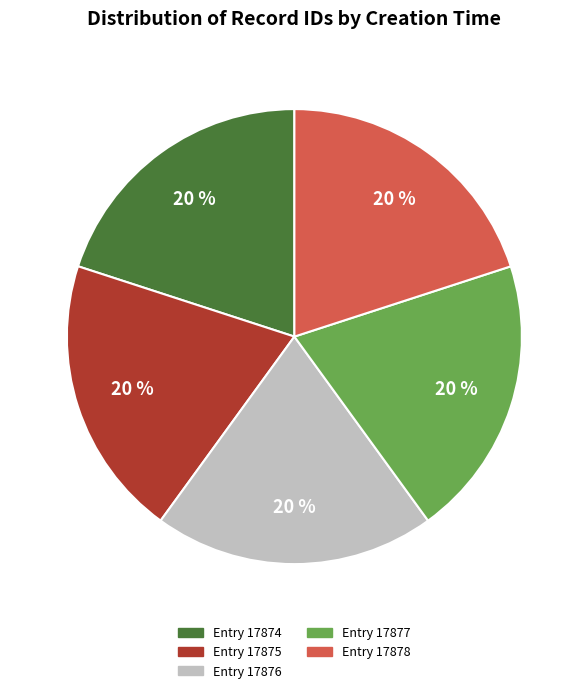

Is the sum of Entry 17874 and Entry 17878 greater than half?

No